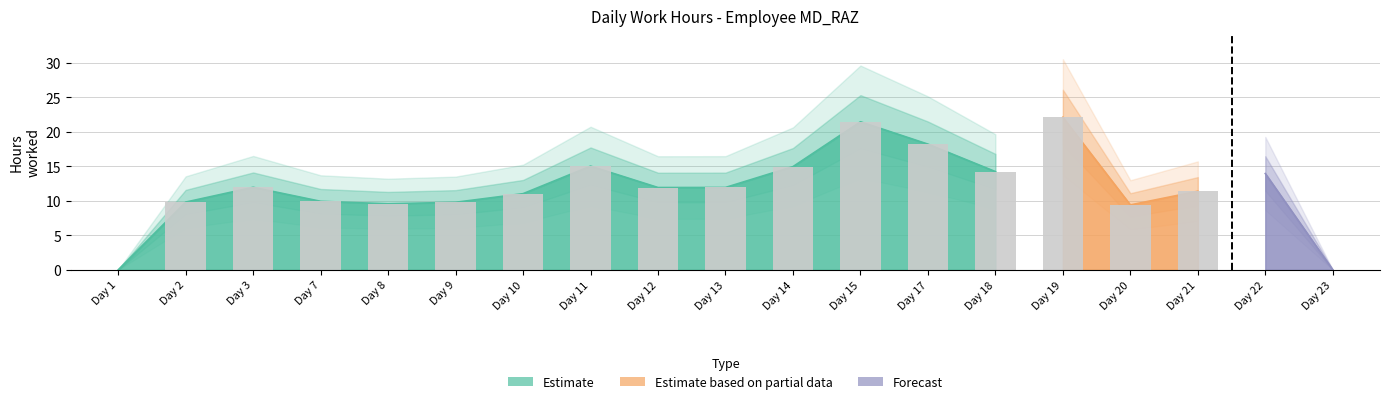

True or false: the data shows 21.5 at 15.

True